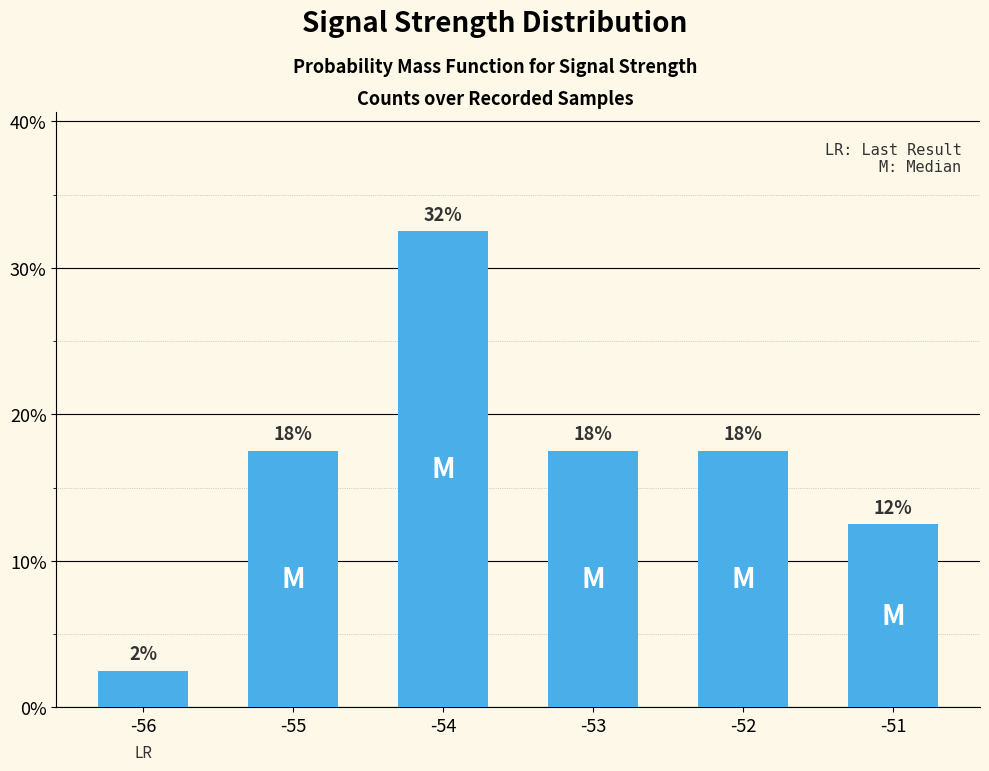

Which has a higher value, -55 or -53?

-55